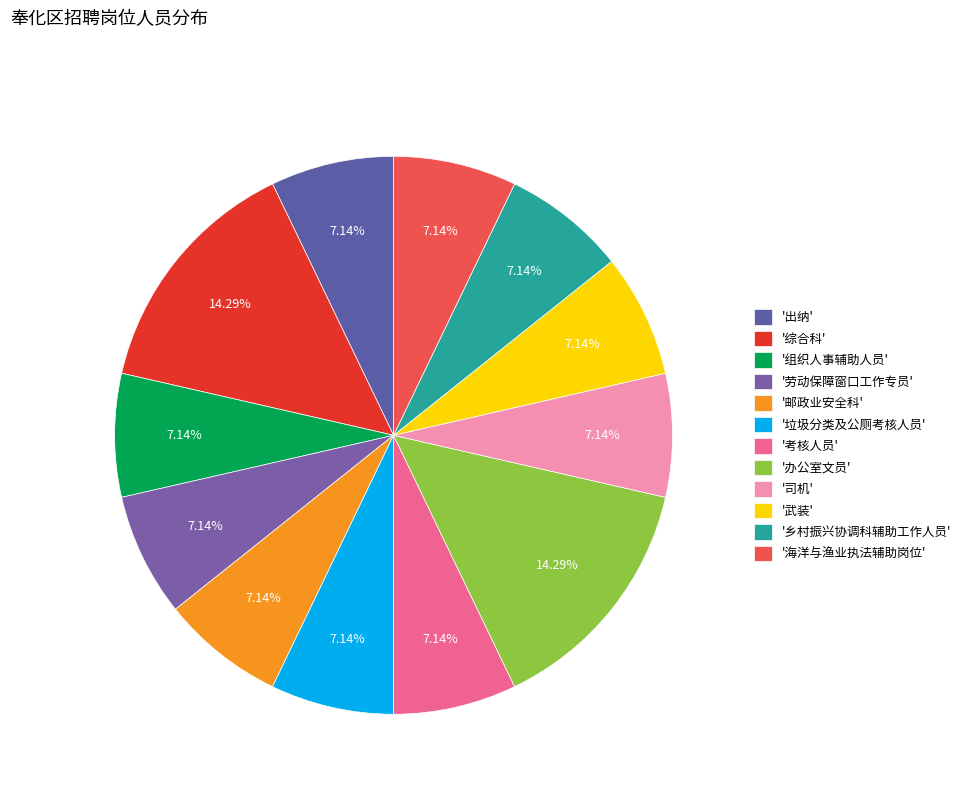

Which category has the smallest portion of the pie?

出纳